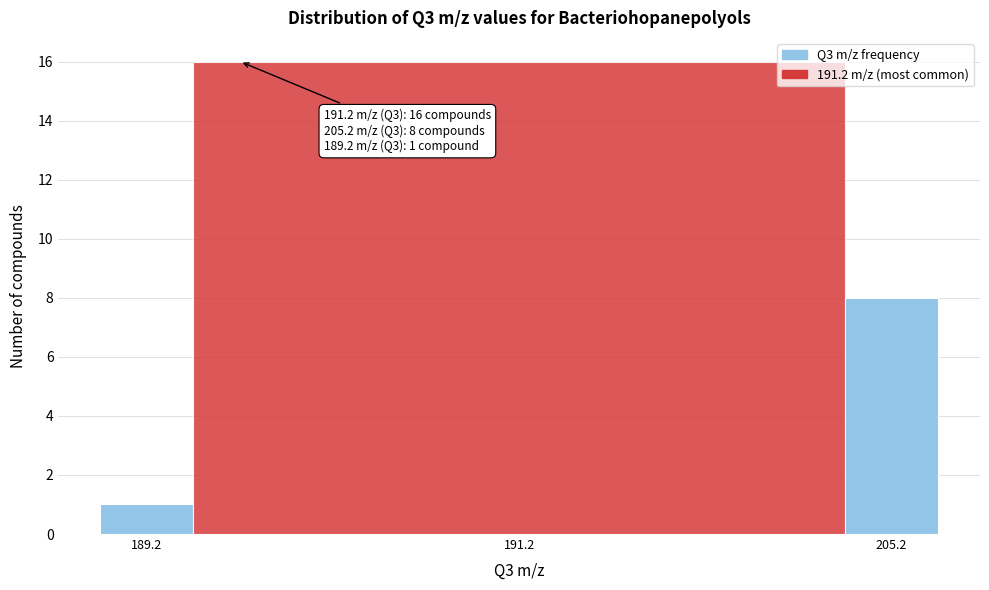

Reading left to right, what are all the values shown in this chart?

1	16	8